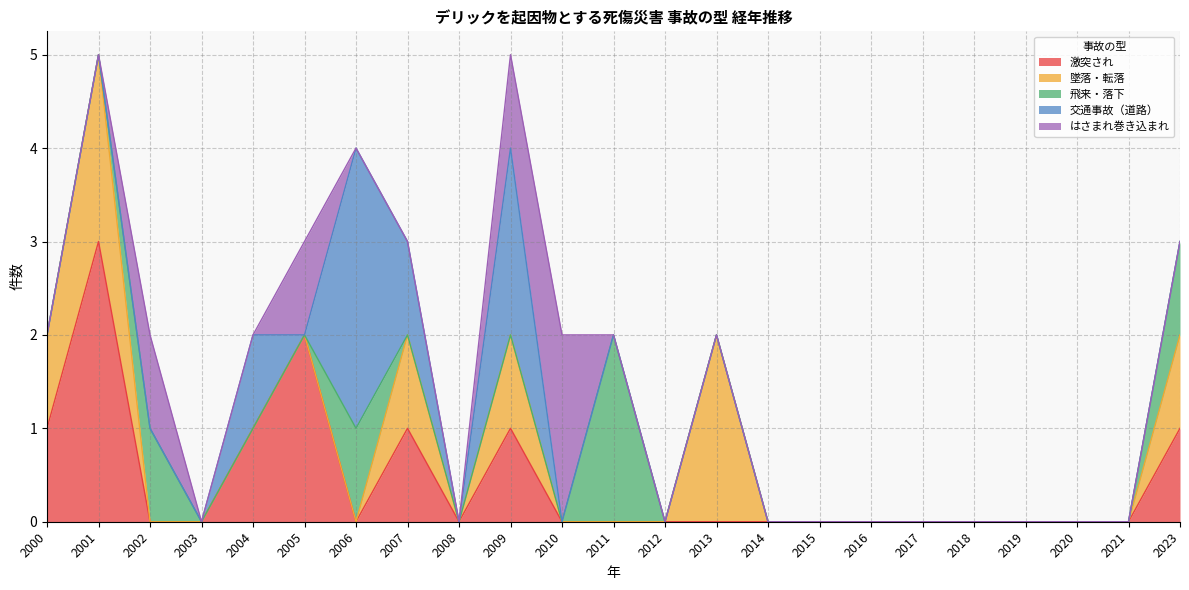

At which label does 激突され reach its peak?

2001